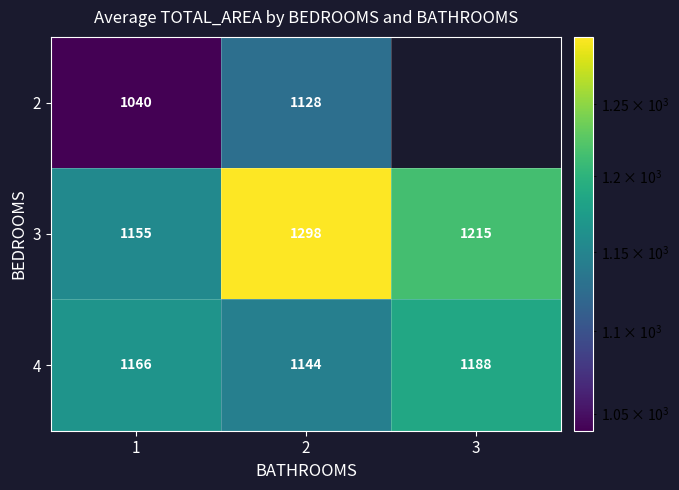

The 3 series shows 308 at 2. True or false?

False